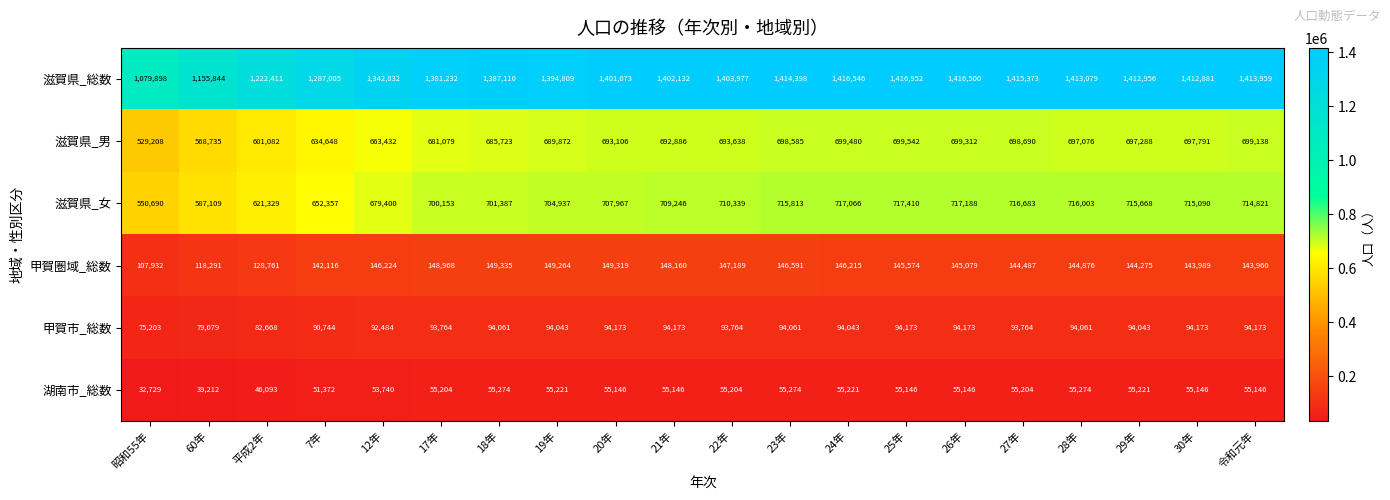

What is the minimum value shown in the chart?

32729